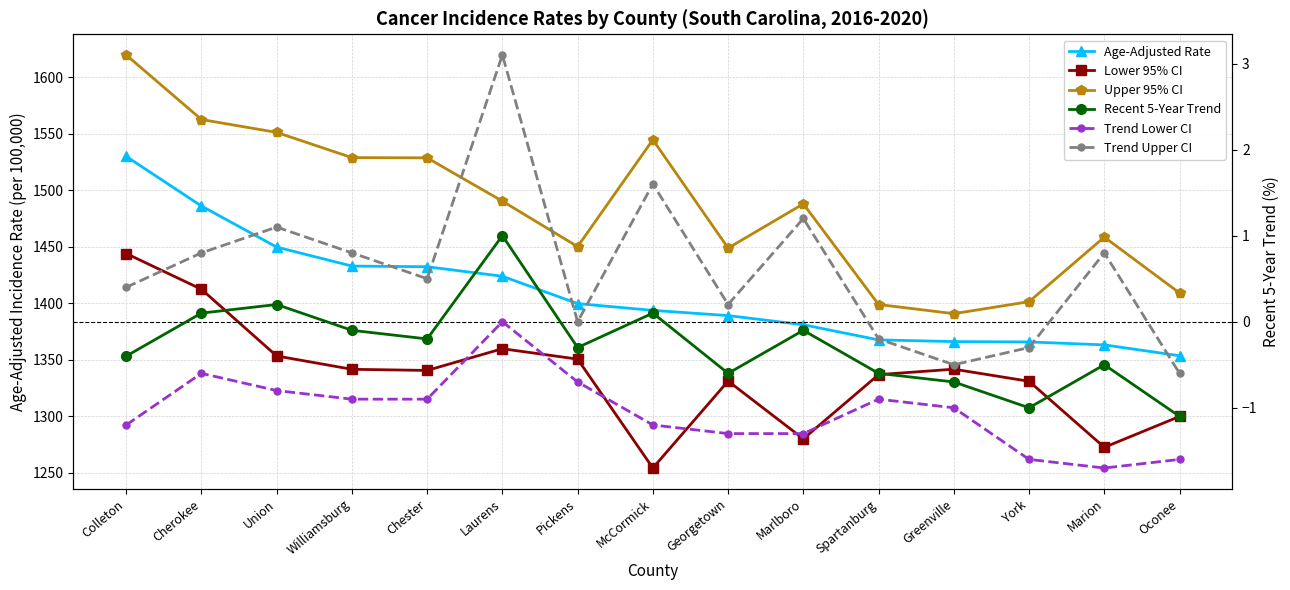

What is the label of the 14th point from the left?

Marion